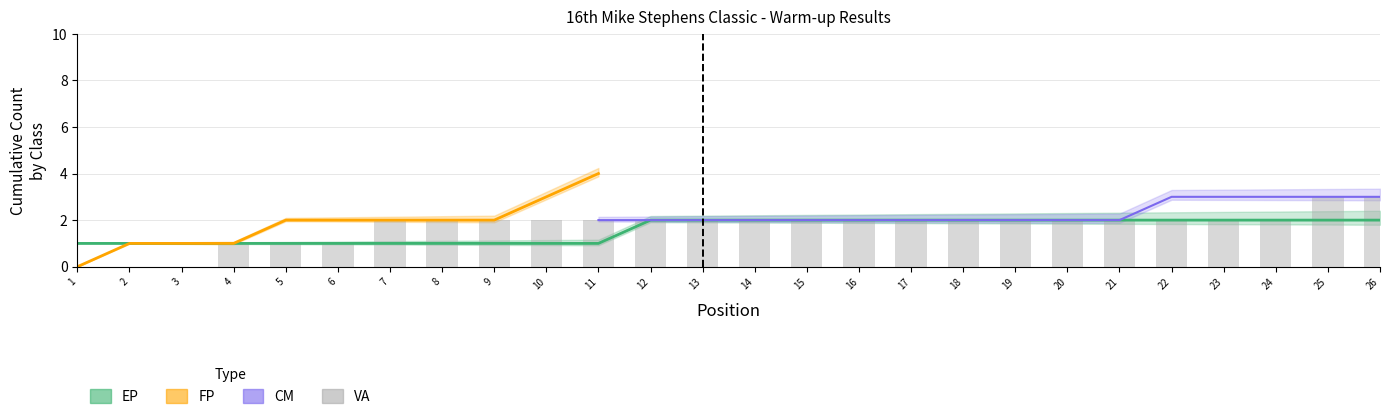

What value does the data have at 6?

1